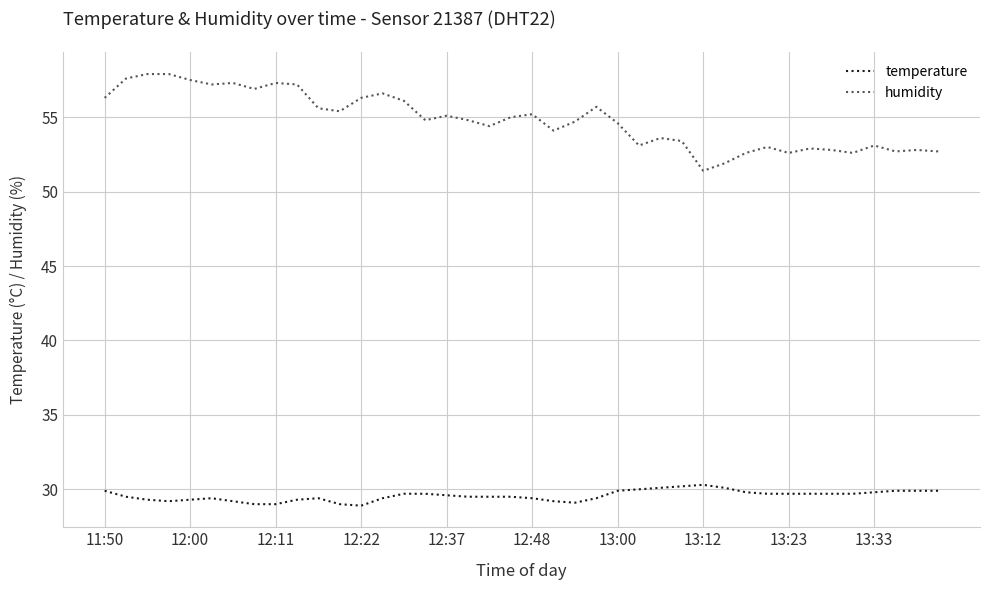

Rank the series by their maximum value, from lowest to highest.

temperature, humidity